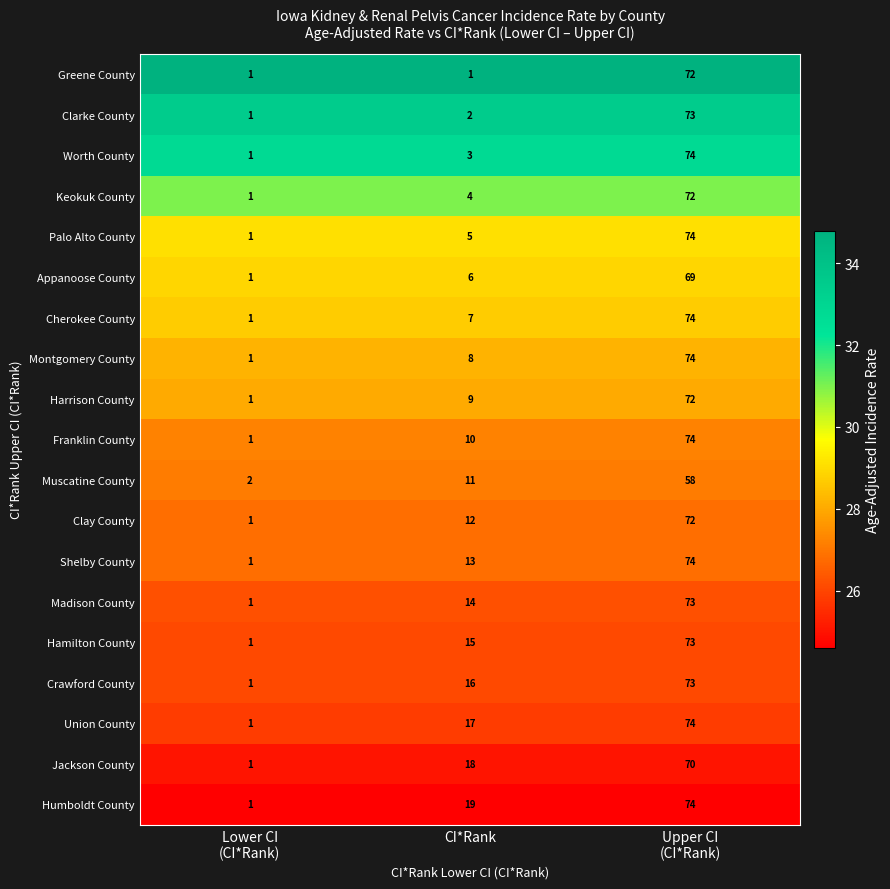

Is it true that Clarke County equals 1 at CI*Rank?

False